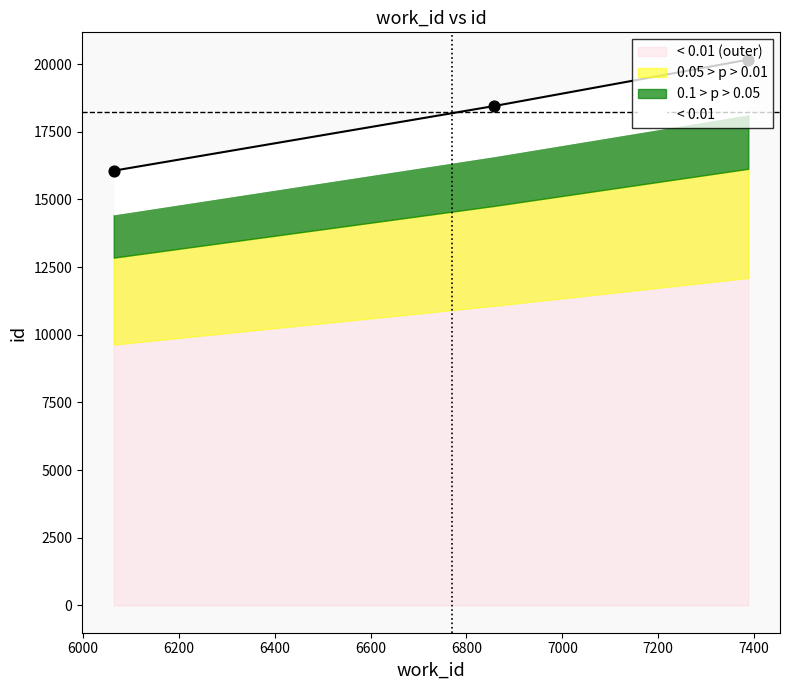

Approximately how many times larger is the value at 6064 compared to 6858?

0.9